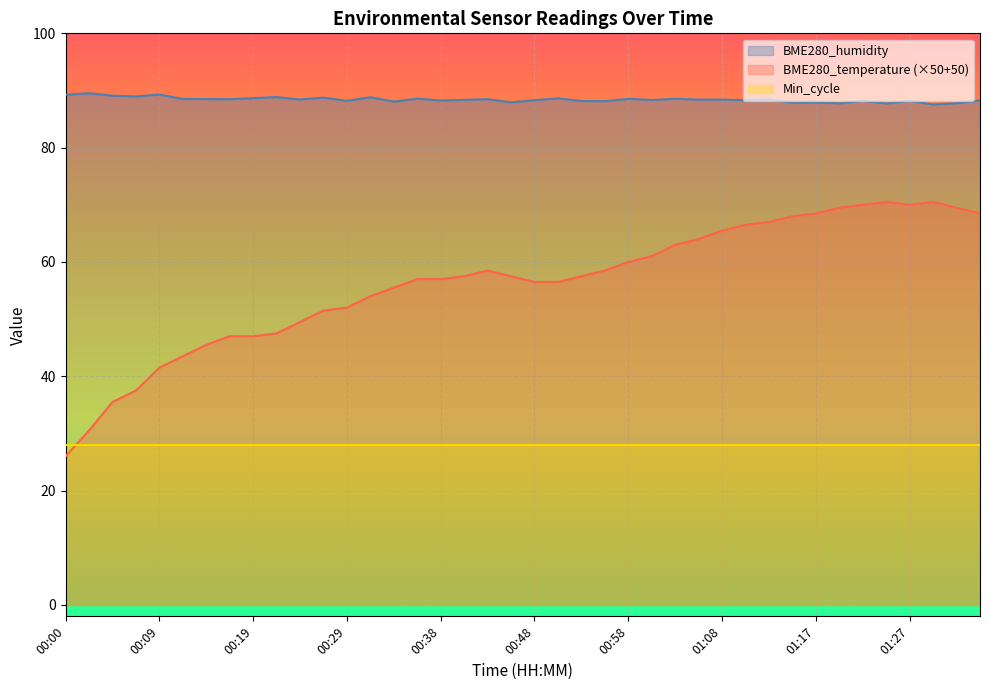

At which label does BME280_temperature reach its peak?

01:25